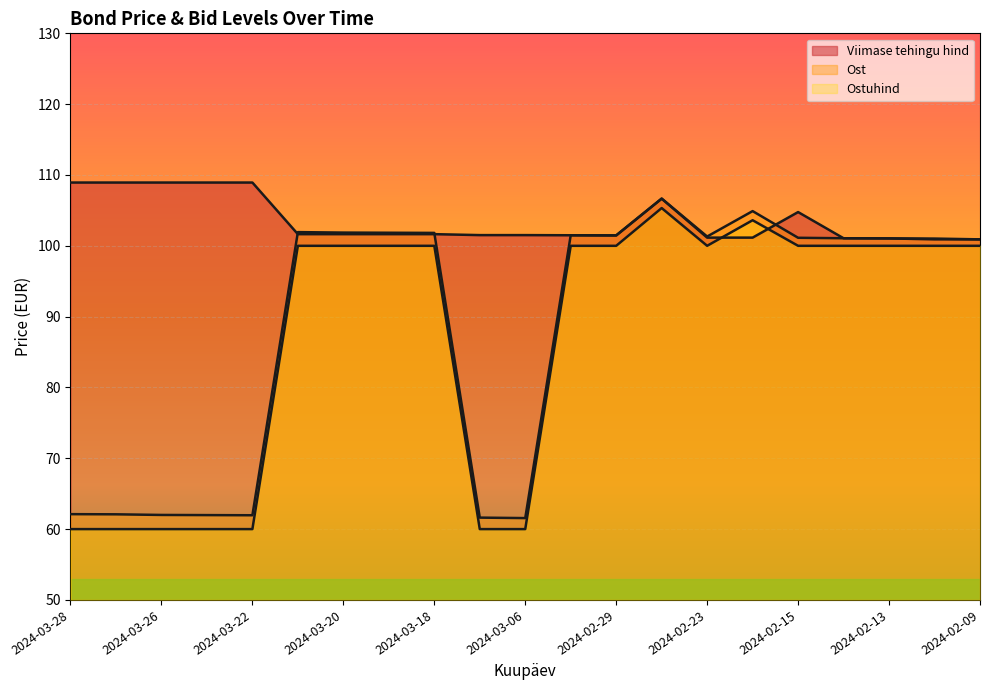

How many lines are shown in the chart?

3